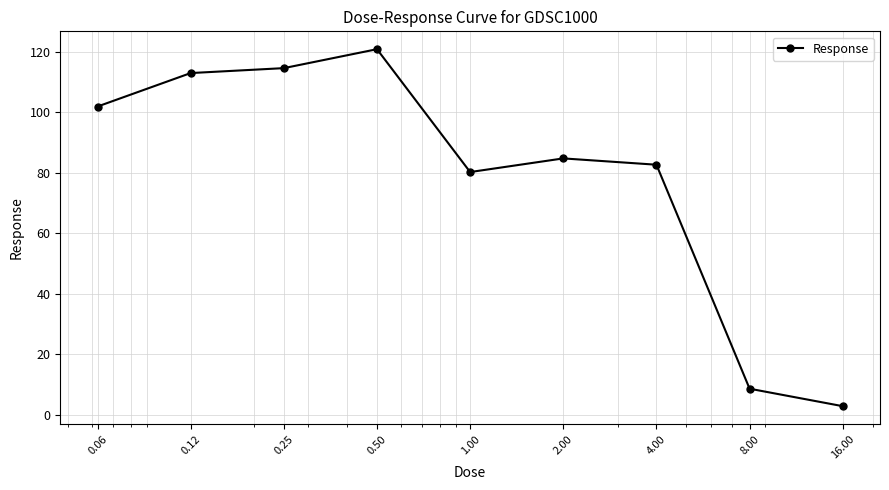

What is the average value?

78.8